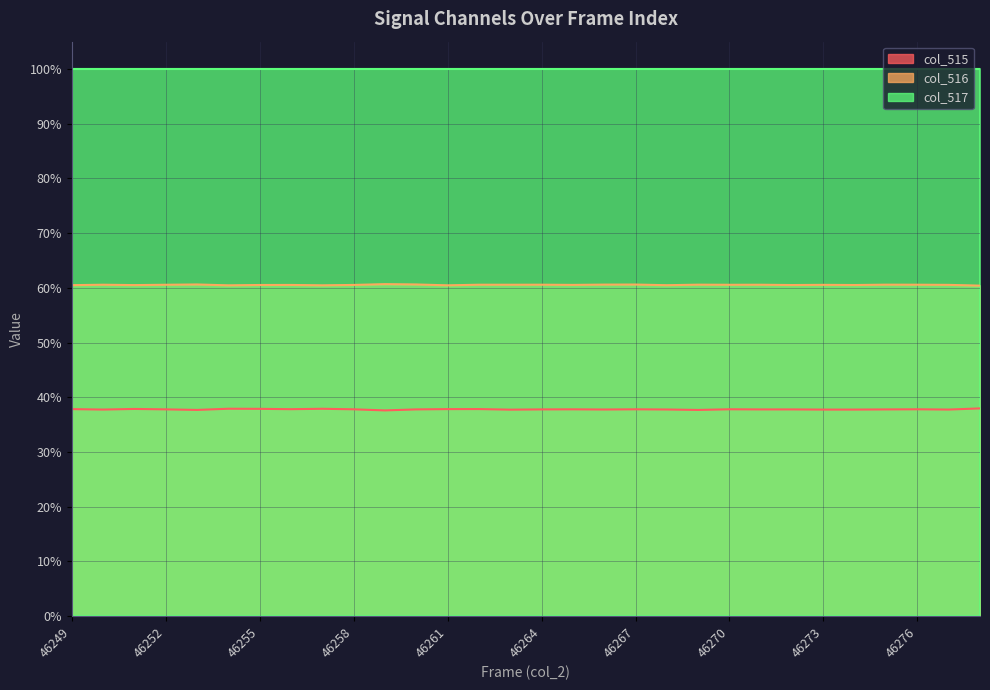

Which category has the highest value across all series?

46259